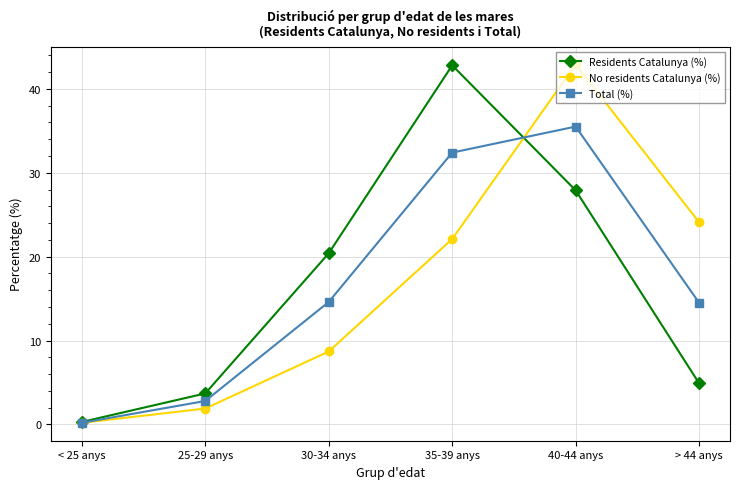

List the labels in order of Residents Catalunya (%) value, smallest first.

< 25 anys, 25-29 anys, > 44 anys, 30-34 anys, 40-44 anys, 35-39 anys